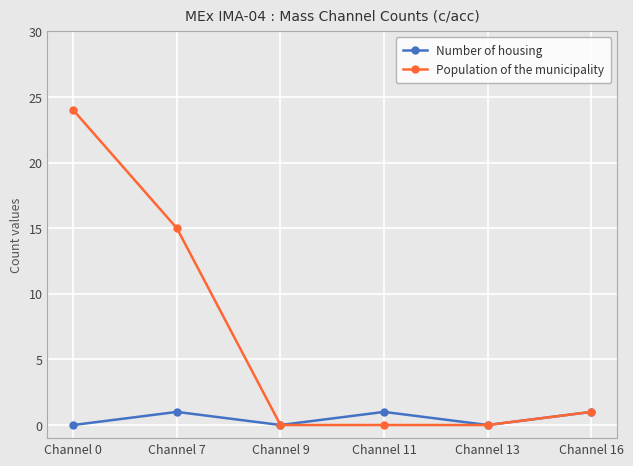

What is the total value across all series at Channel 11?

1